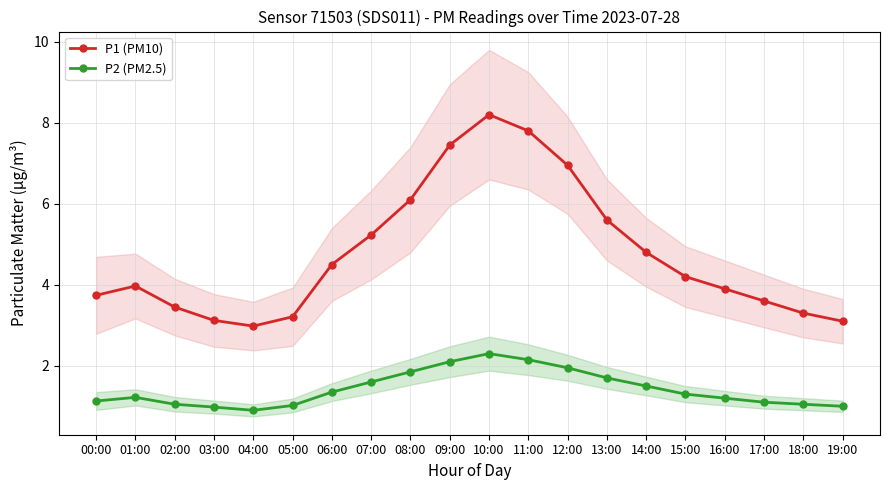

What is the value of the P2 (PM2.5) point at the 12th from the left?

2.1